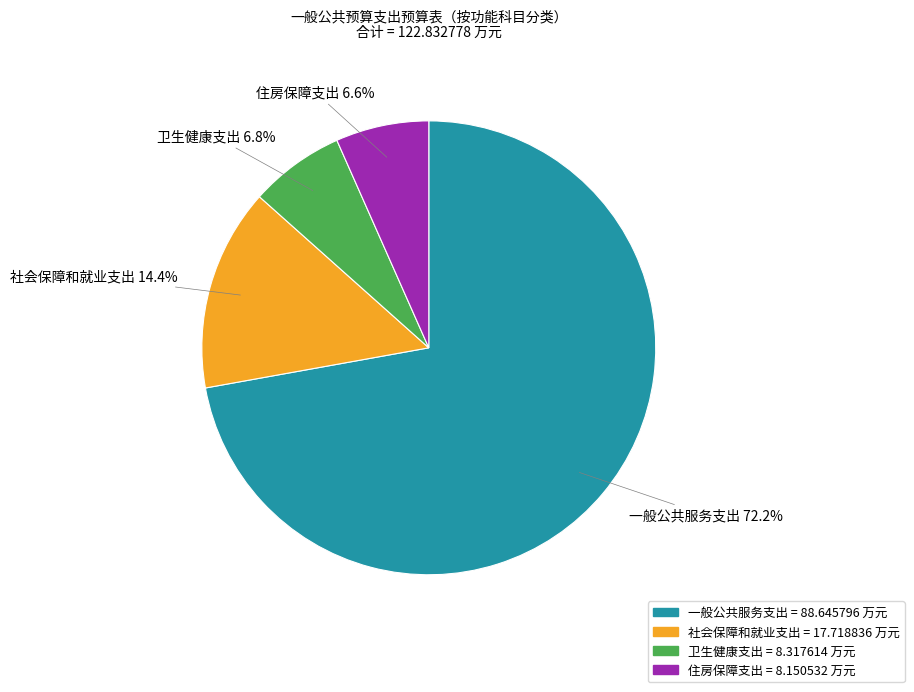

To the nearest percent, what is the combined percentage of 社会保障和就业支出 and 卫生健康支出?

21%